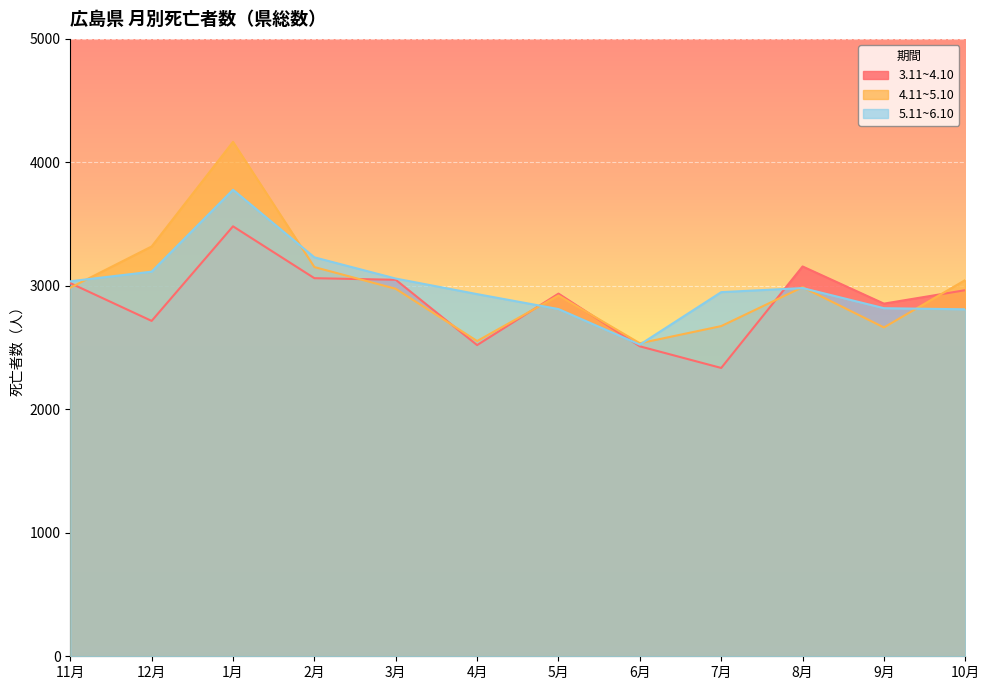

True or false: 3.11~4.10 has more than 1 points higher than both neighbors.

True